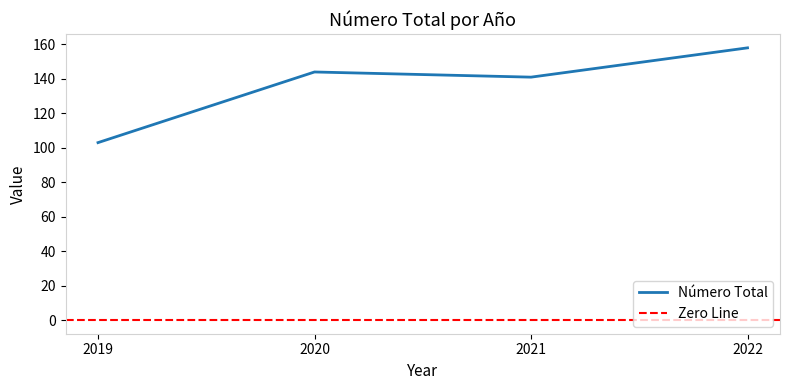

Rank the categories by value from highest to lowest.

2022, 2020, 2021, 2019